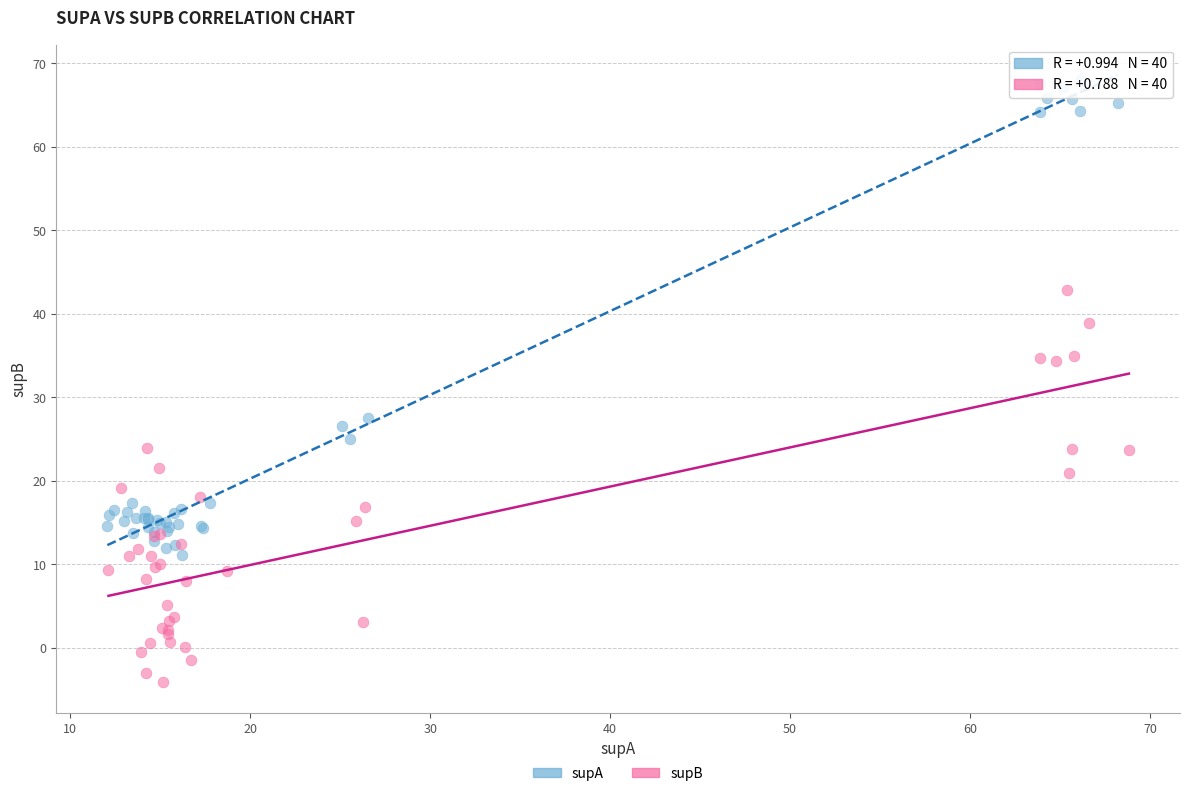

What are all the series names shown in the legend?

supA, supB